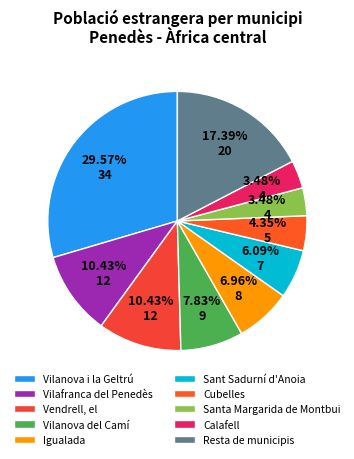

The Vilanova i la Geltrú slice represents 38% of the pie. True or false?

False